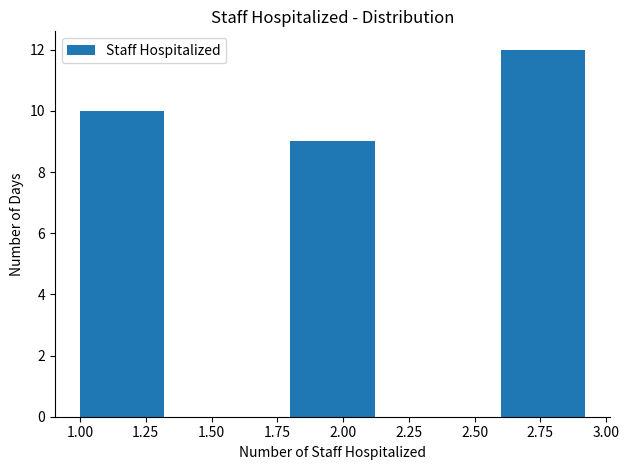

Reading left to right, transcribe this chart: for each bar, give the range it covers on the x-axis and its height. The values are not printed on the chart, so give them approximately, as read against the axis.

1.0 to 1.4: 10
1.4 to 1.8: 0
1.8 to 2.2: 9
2.2 to 2.6: 0
2.6 to 3.0: 12